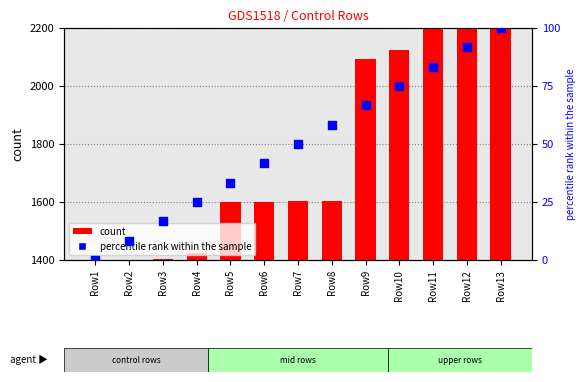

At how many categories does at least one series exceed 170?

13